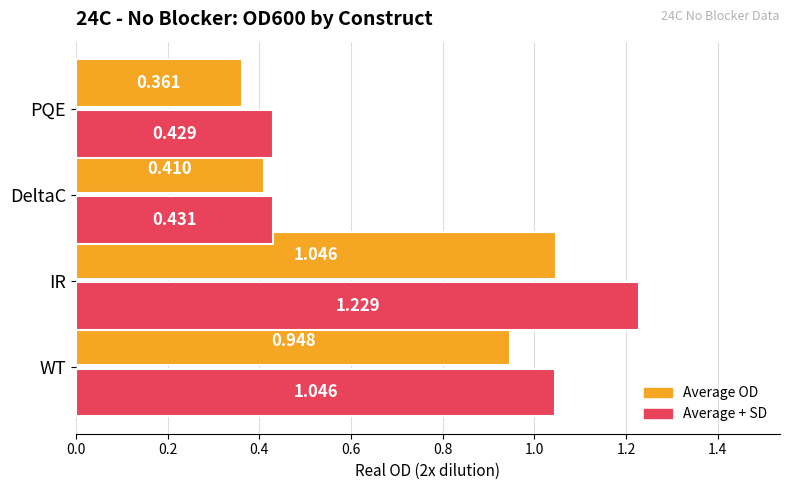

How many categories are shown in the chart?

4